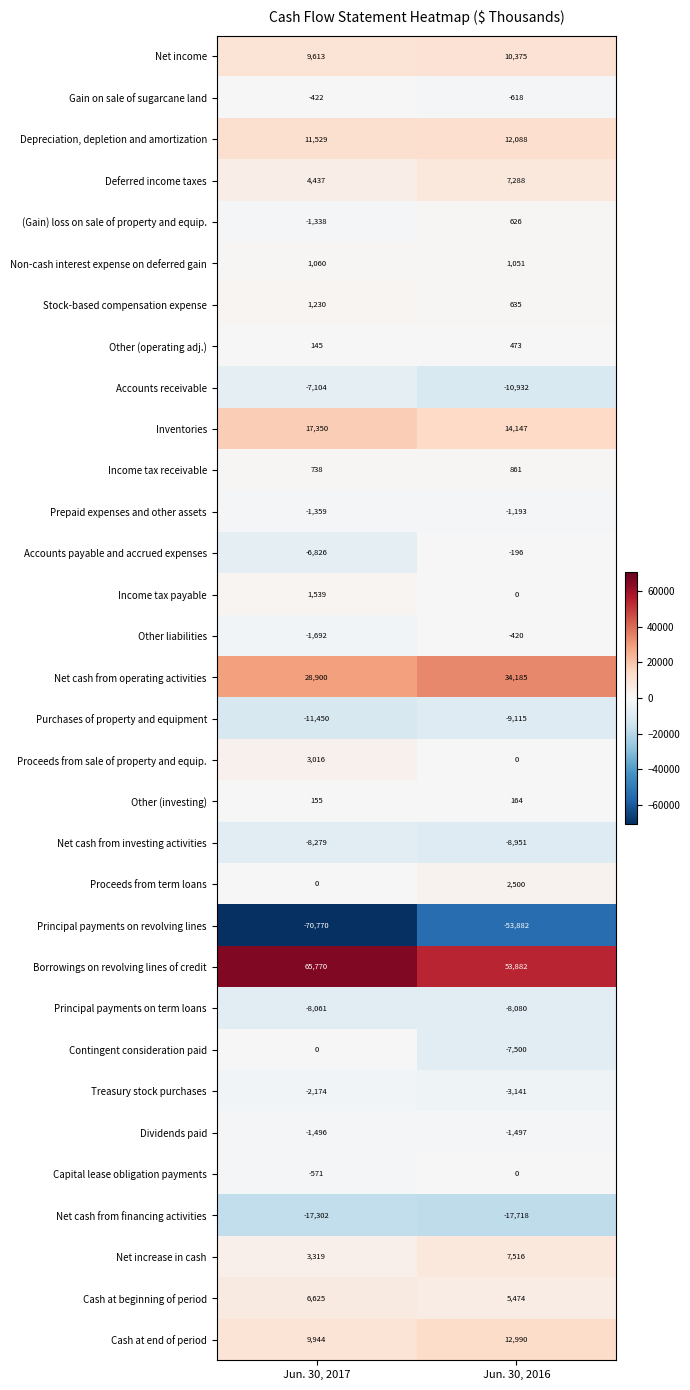

At which category does the chart reach its peak across all series?

Jun. 30, 2017